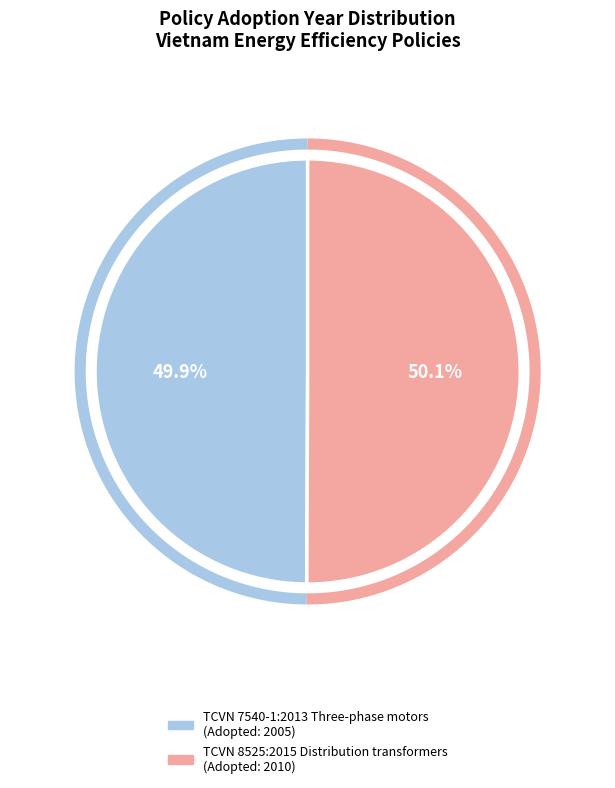

What portion of the pie excludes TCVN 8525:2015 Distribution transformers?

49.9%